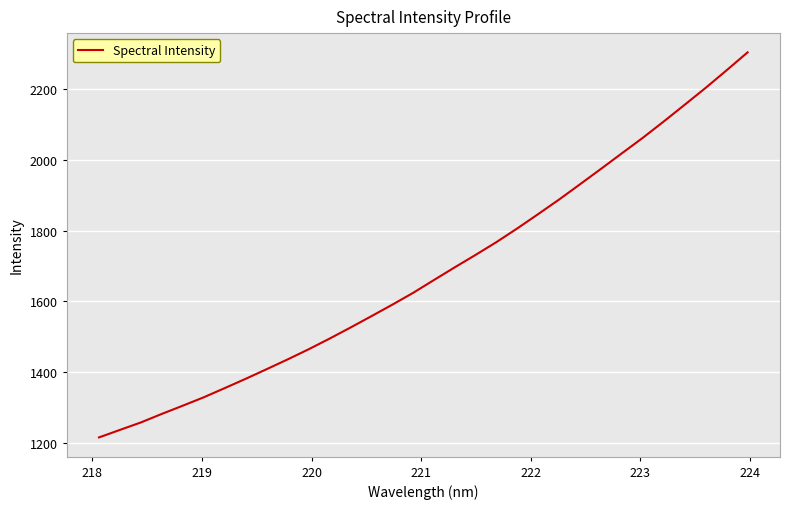

What is the difference between the second highest and second lowest values?

1015.0